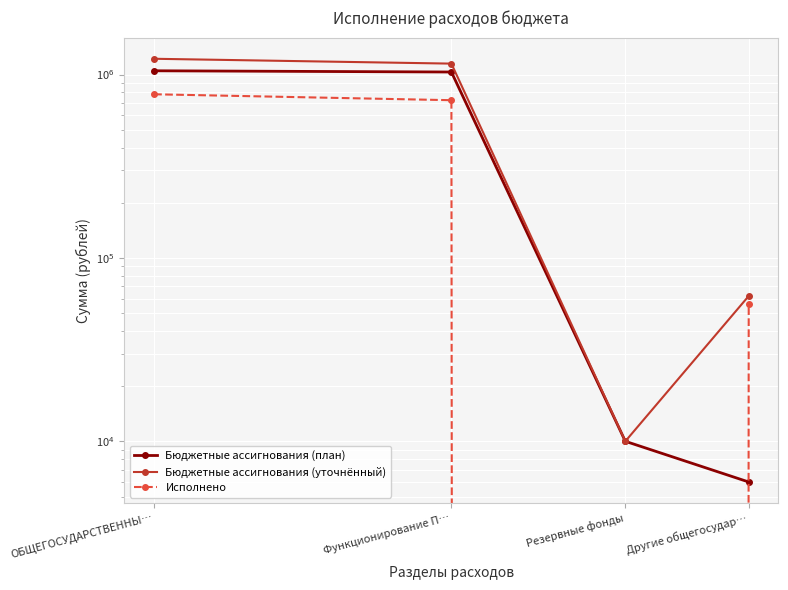

What is the value of the Бюджетные ассигнования (уточнённый) point at the 1st from the left?

1219070.0